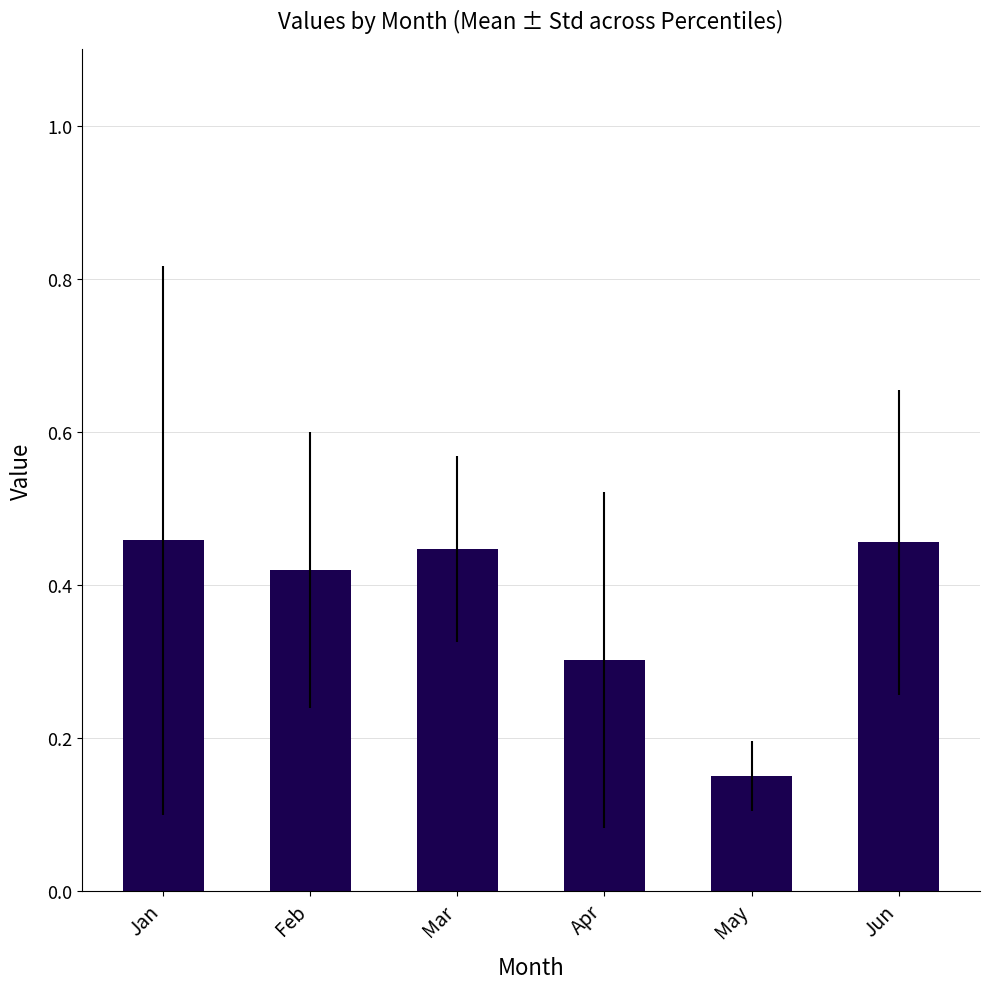

Between Jan and Feb, which is larger?

Jan